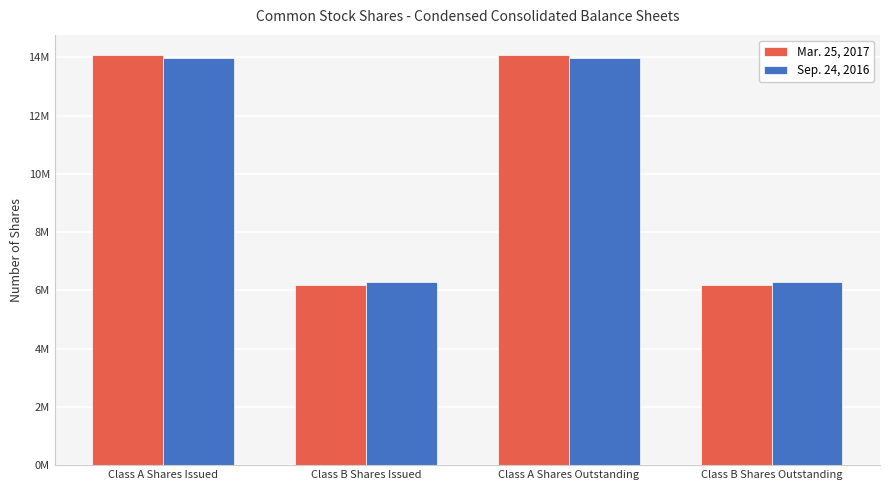

Does the chart contain any negative values?

No